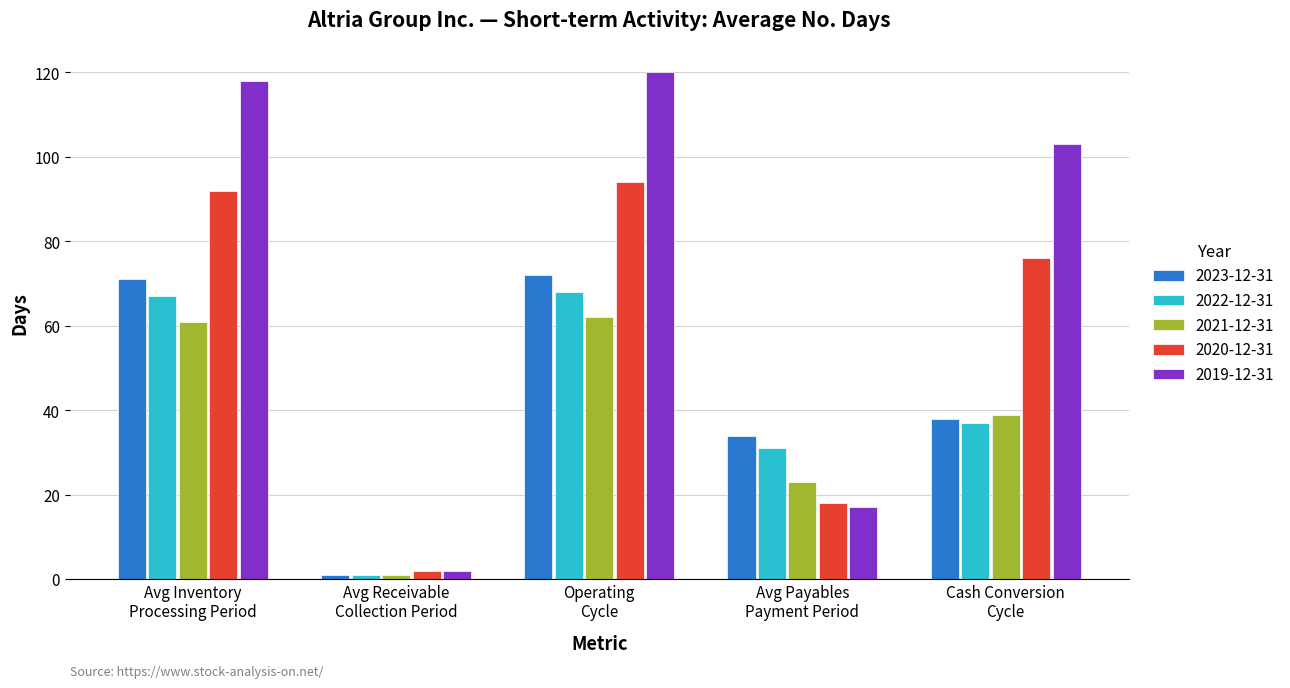

Reading left to right, list all the values displayed in this chart.

2023-12-31: 71	1	72	34	38
2022-12-31: 67	1	68	31	37
2021-12-31: 61	1	62	23	39
2020-12-31: 92	2	94	18	76
2019-12-31: 118	2	120	17	103